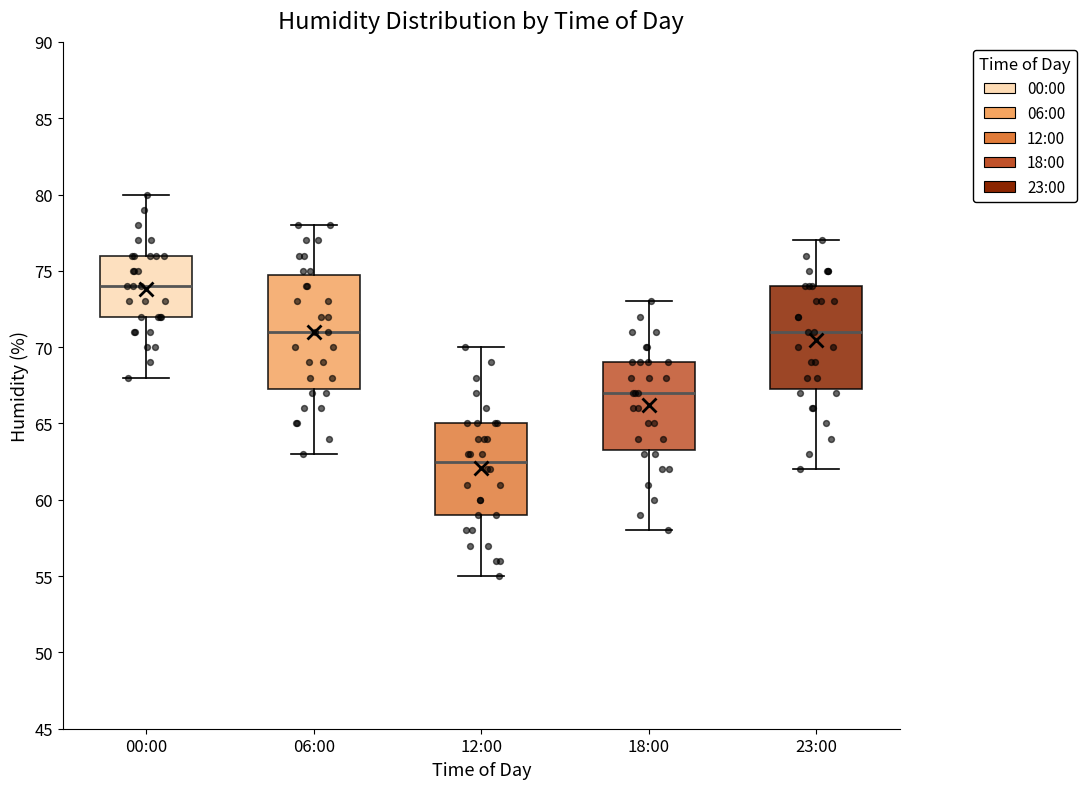

Reading left to right, transcribe this box plot: for each box, give where its median line is, the range the box spans, and where its two whiskers end, as read against the y-axis. The values are not printed on the chart, so give them approximately, as read against the axis.

00:00: median 74.0, box 72.0 to 76.0, whiskers 68.0 to 80.0
06:00: median 71.0, box 67.5 to 75.0, whiskers 63.0 to 78.0
12:00: median 62.5, box 59.0 to 65.0, whiskers 55.0 to 70.0
18:00: median 67.0, box 63.5 to 69.0, whiskers 58.0 to 73.0
23:00: median 71.0, box 67.5 to 74.0, whiskers 62.0 to 77.0